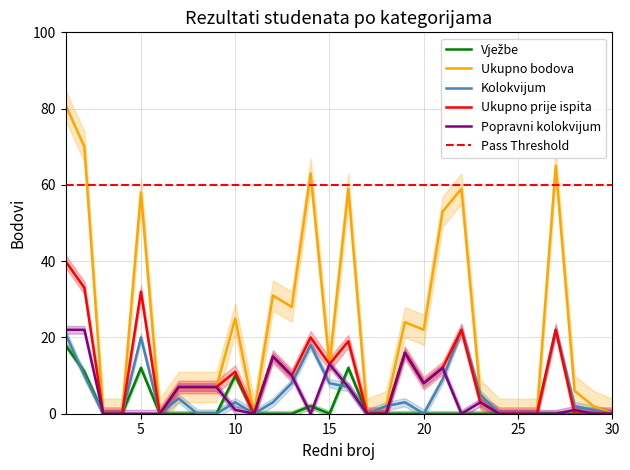

What is the sum of the Kolokvijum values at 18 and 27?

24